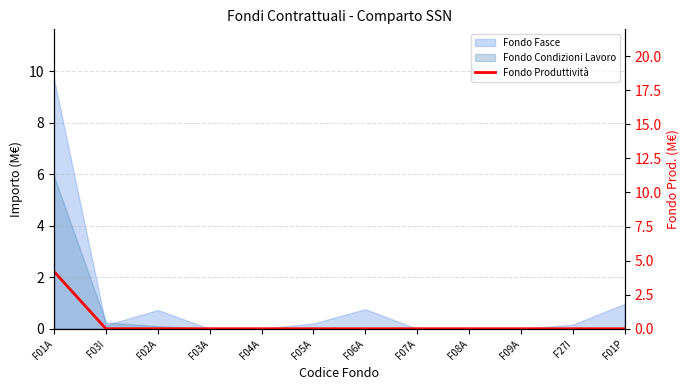

What is the label of the 8th point from the right?

F04A